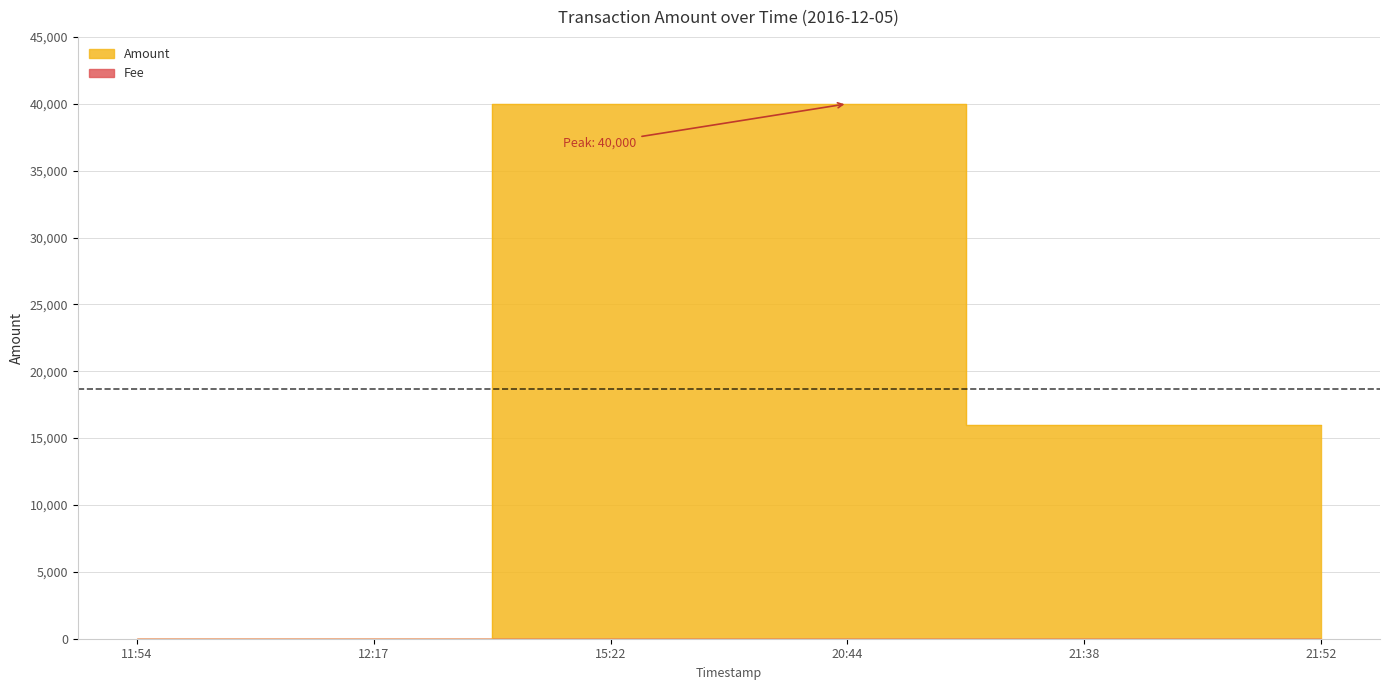

What is the sum of all values?

112009